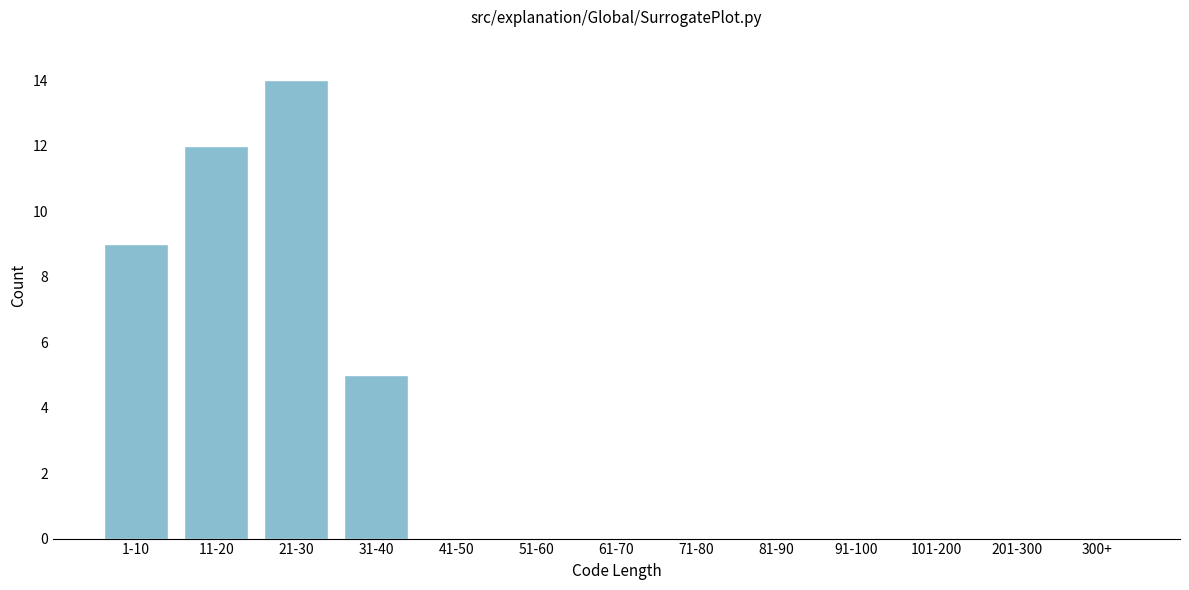

Reading left to right, transcribe all the data shown in this chart.

1-10=9	11-20=12	21-30=14	31-40=5	41-50=0	51-60=0	61-70=0	71-80=0	81-90=0	91-100=0	101-200=0	201-300=0	300+=0